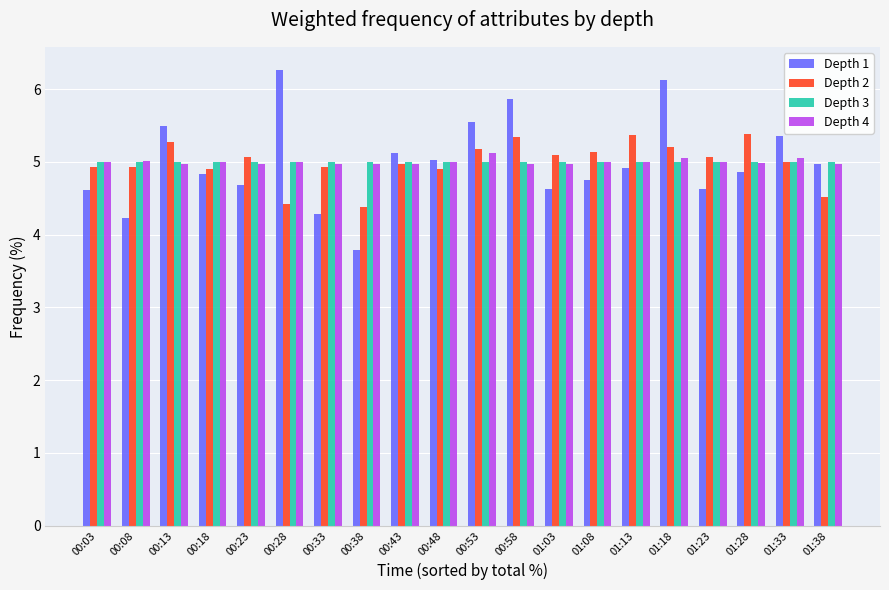

What is the difference between the highest and lowest values at 01:08?

0.4